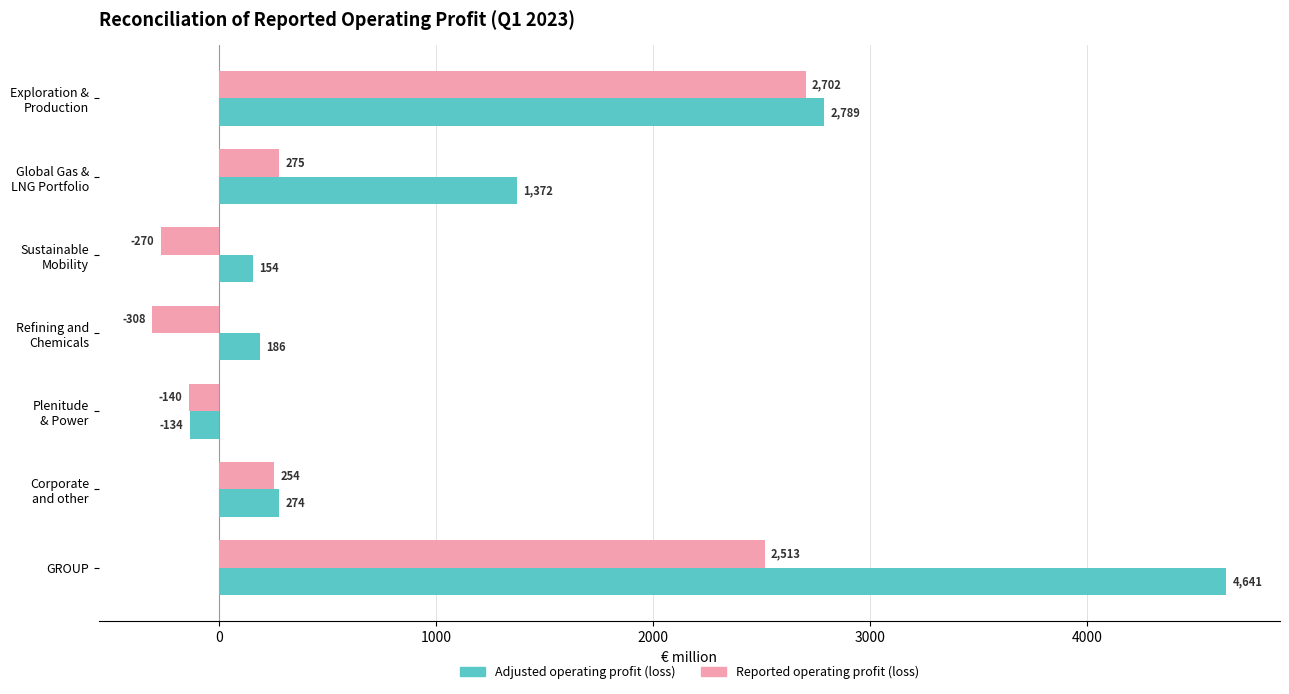

Which series has the widest spread of values?

Adjusted operating profit (loss)